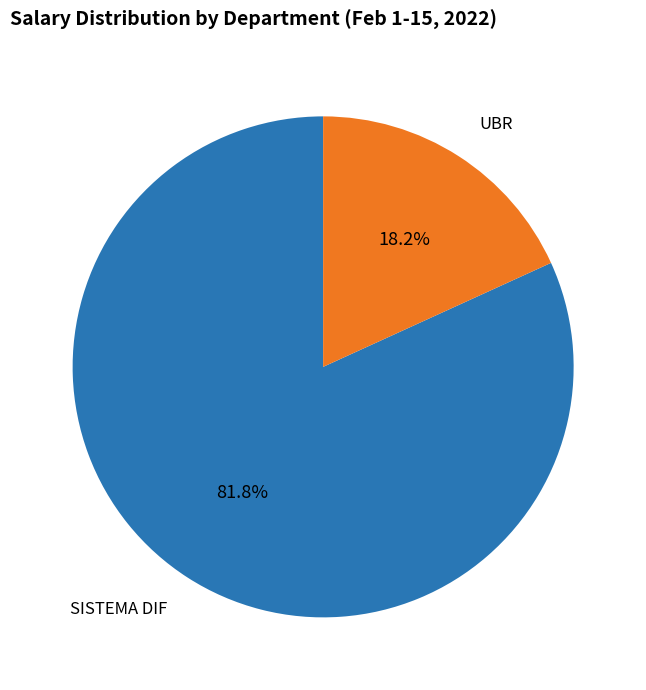

Is there a majority slice in this chart?

Yes